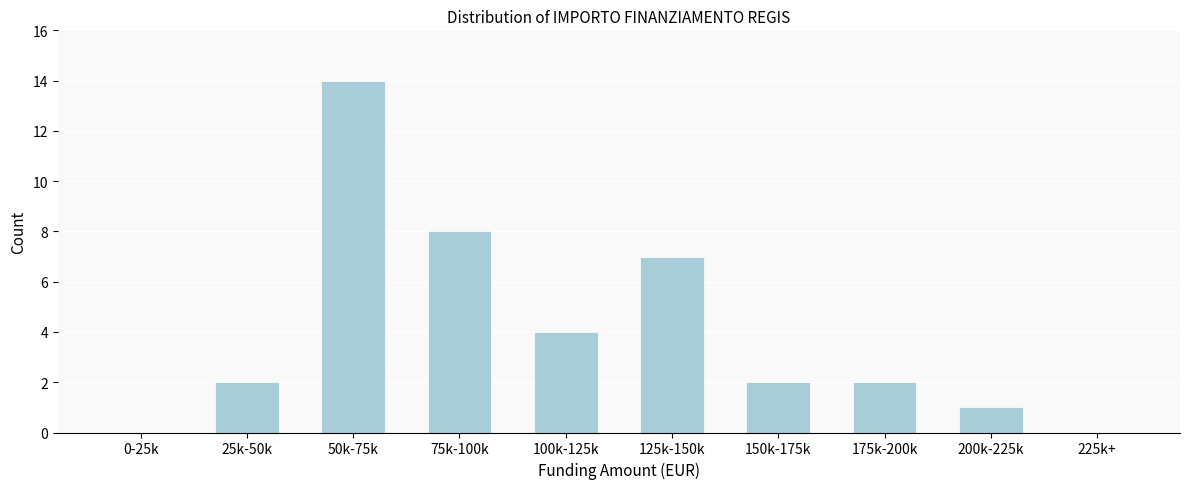

Reading left to right, transcribe all the data shown in this chart.

0-25k=0	25k-50k=2	50k-75k=14	75k-100k=8	100k-125k=4	125k-150k=7	150k-175k=2	175k-200k=2	200k-225k=1	225k+=0